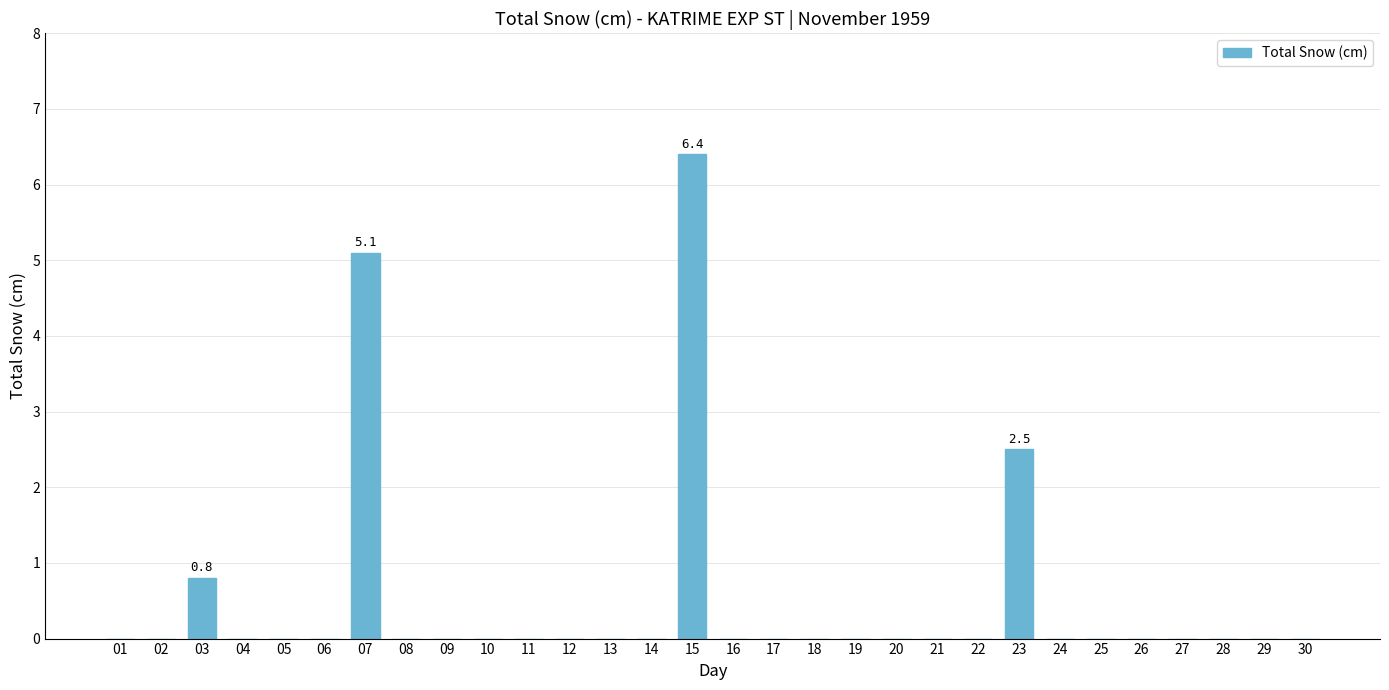

What is the average value?

0.5